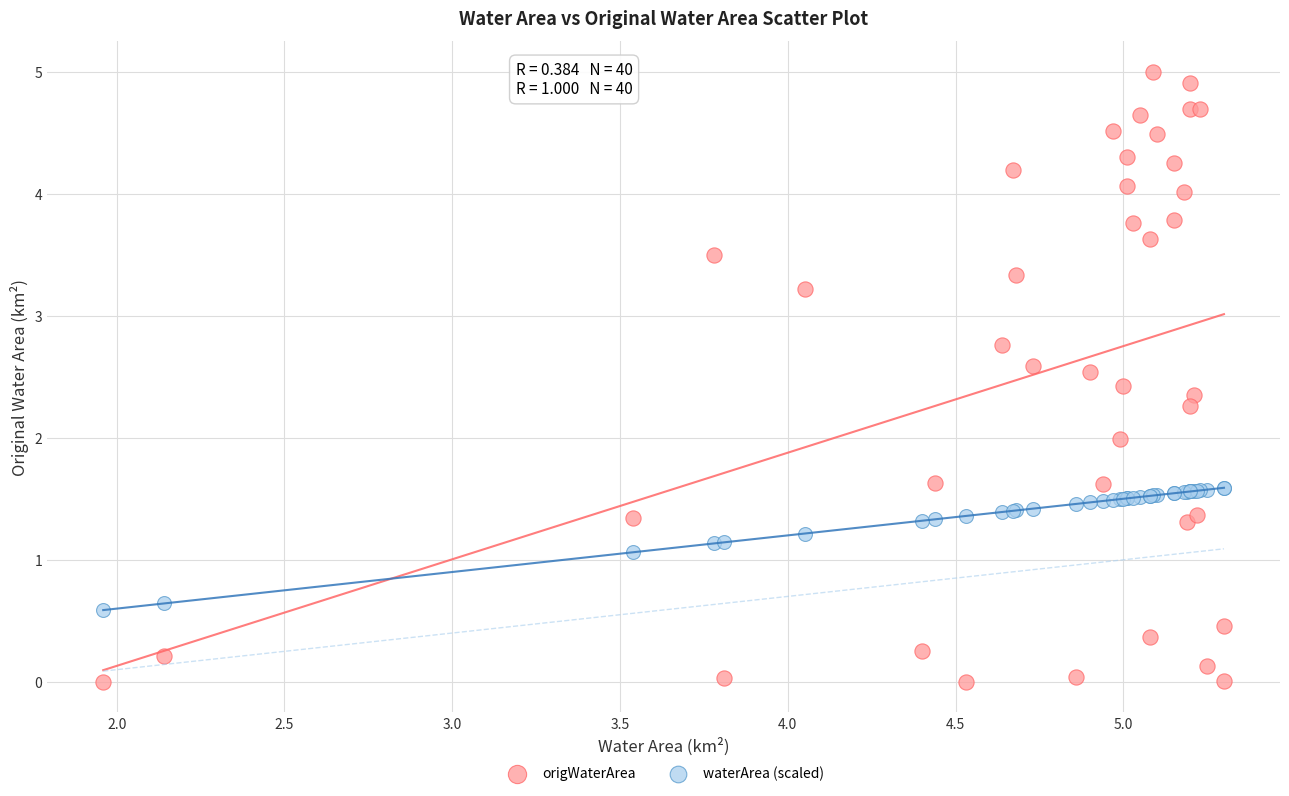

Which series has the widest spread of Y values?

origWaterArea